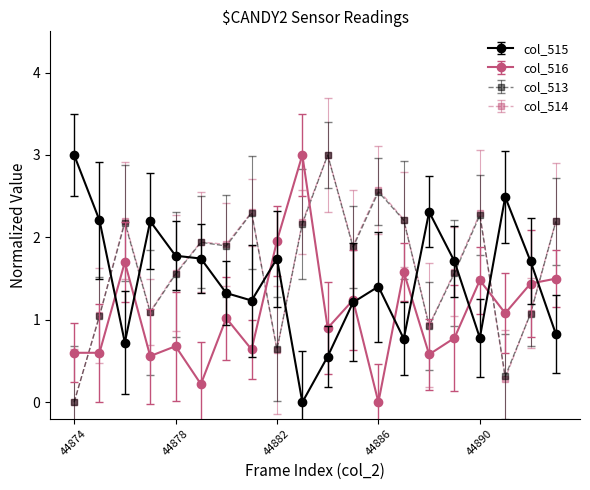

What is the highest value of the col_515 series?

3.0